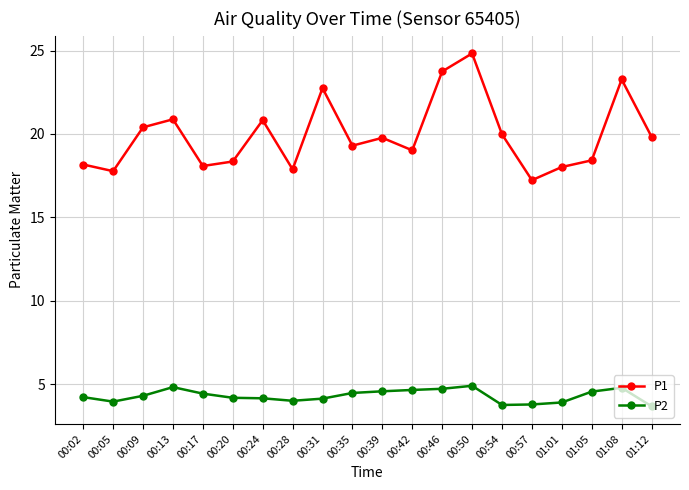

True or false: P1 and P2 cross at least once.

False